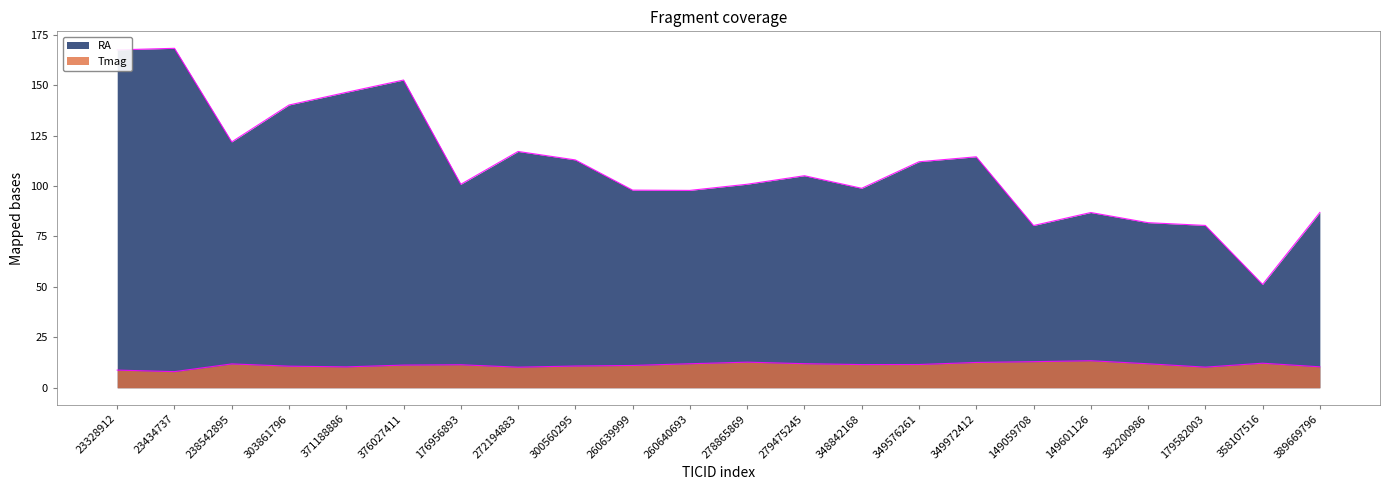

What is the approximate value of Tmag at 23434737?

8.0